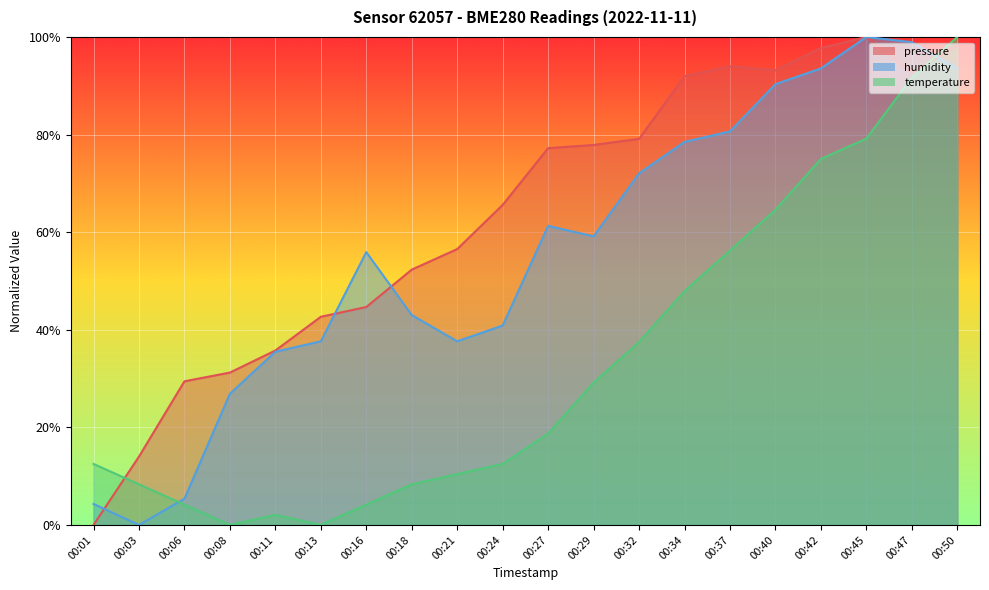

Is it true that humidity equals 100.0 at 00:45?

True